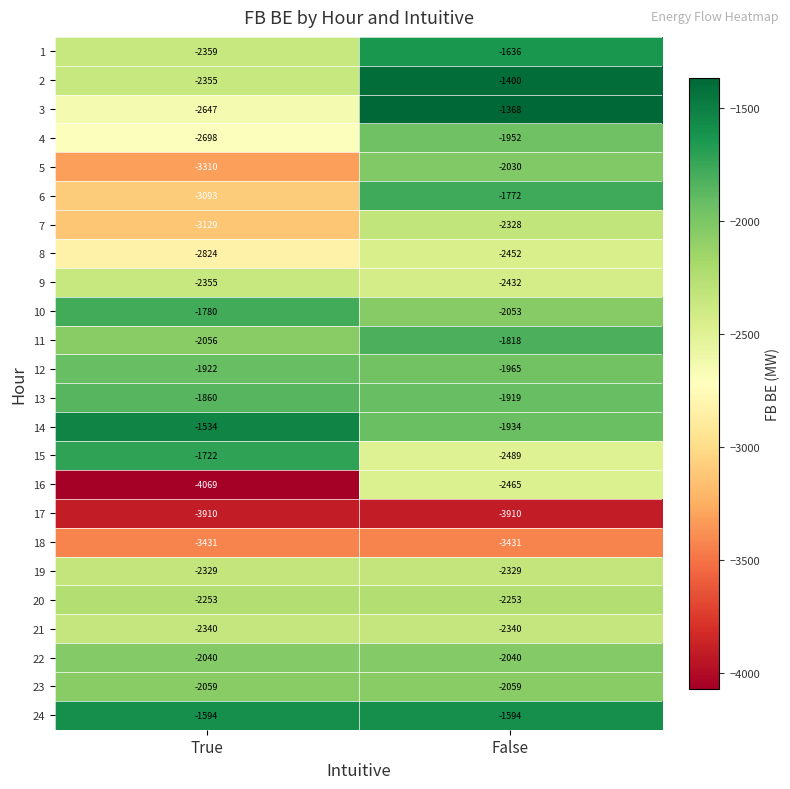

What is the total value across all series at True?

-59669